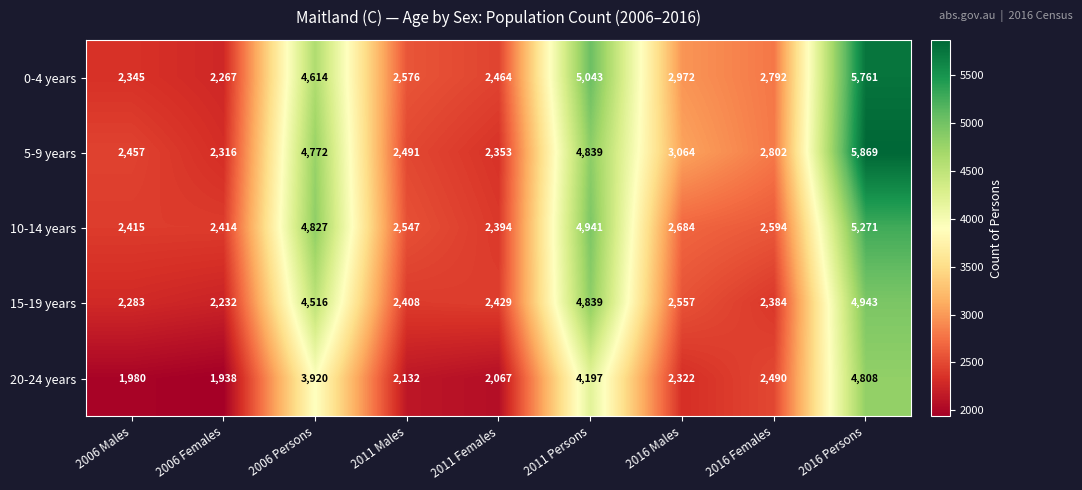

At which label does 15-19 years first exceed 2429?

2006 Persons